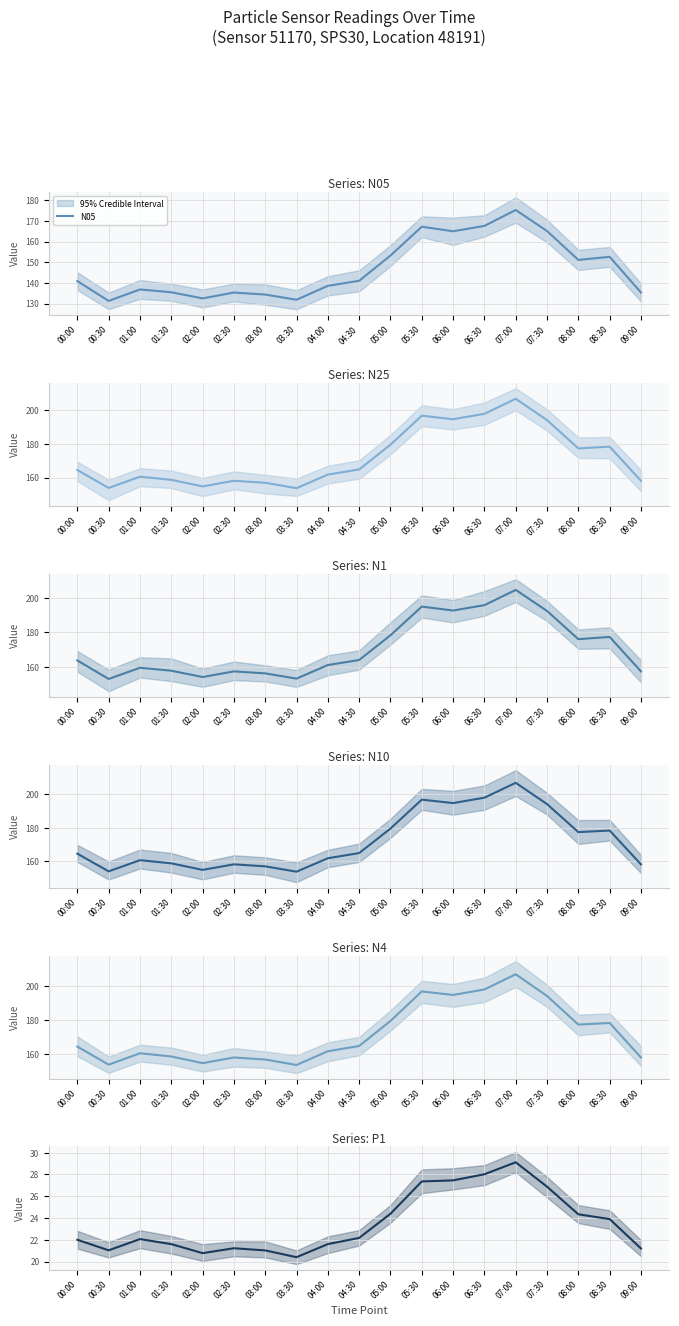

True or false: N10 and N4 intersect in this chart.

False